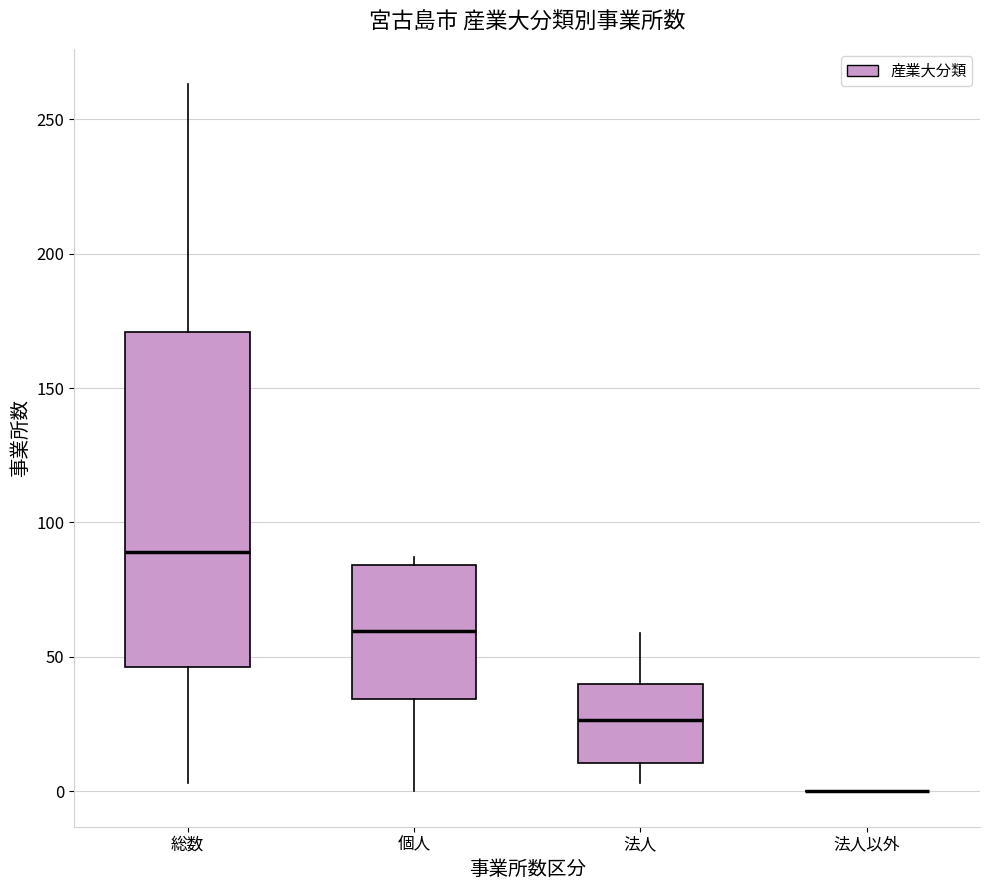

Reading left to right, transcribe this box plot: for each box, give where its median line is, the range the box spans, and where its two whiskers end, as read against the y-axis. The values are not printed on the chart, so give them approximately, as read against the axis.

総数: median 90, box 45 to 170, whiskers 5 to 265
個人: median 60, box 35 to 85, whiskers 0 to 85 (just above the box's upper edge)
法人: median 25, box 10 to 40, whiskers 5 to 60
法人以外: box collapsed to a line at 0, whiskers 0 to 0